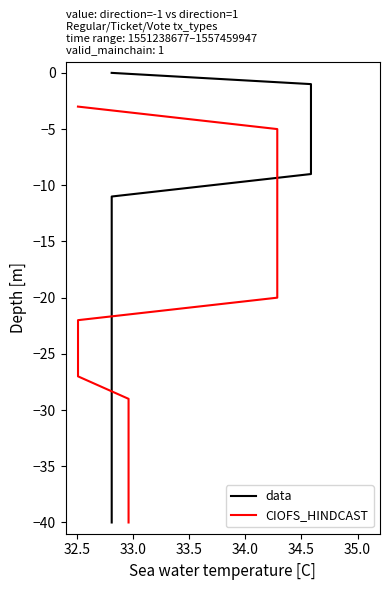

Which series has the largest range (max minus min)?

data